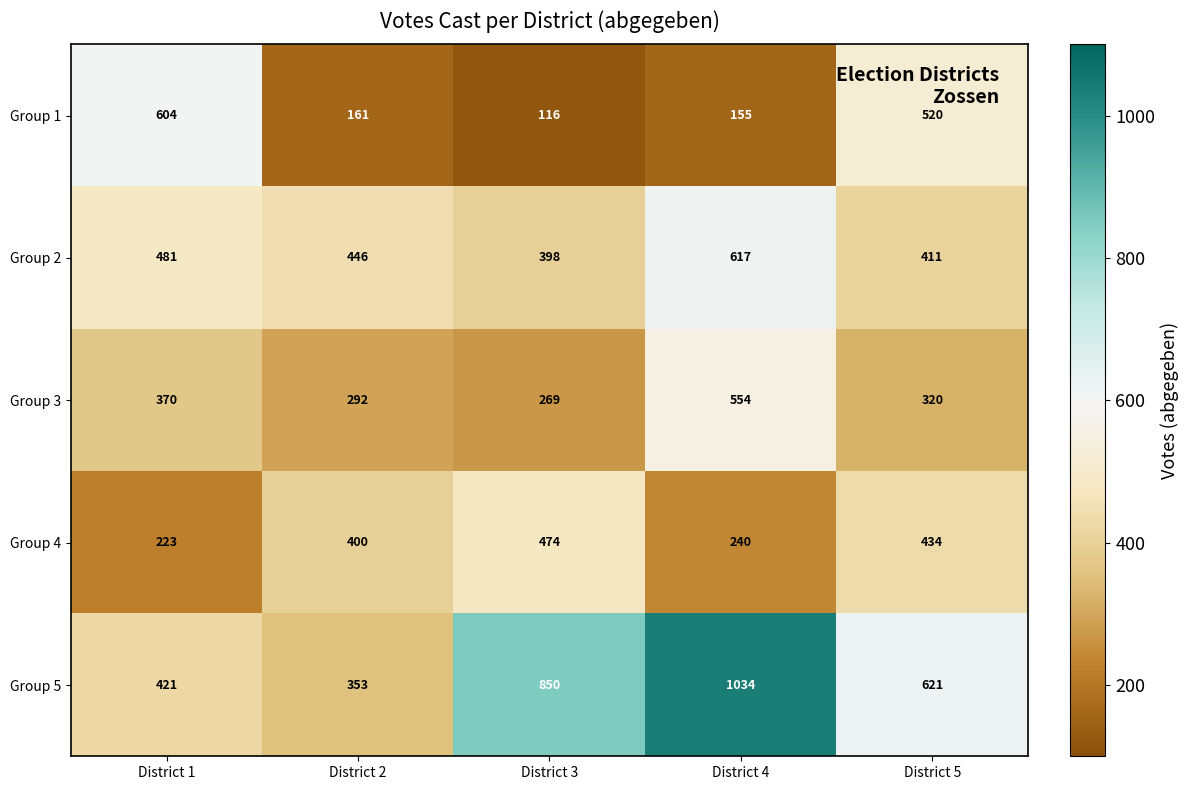

Between District 2 and District 4, which series saw the biggest shift?

Group 5